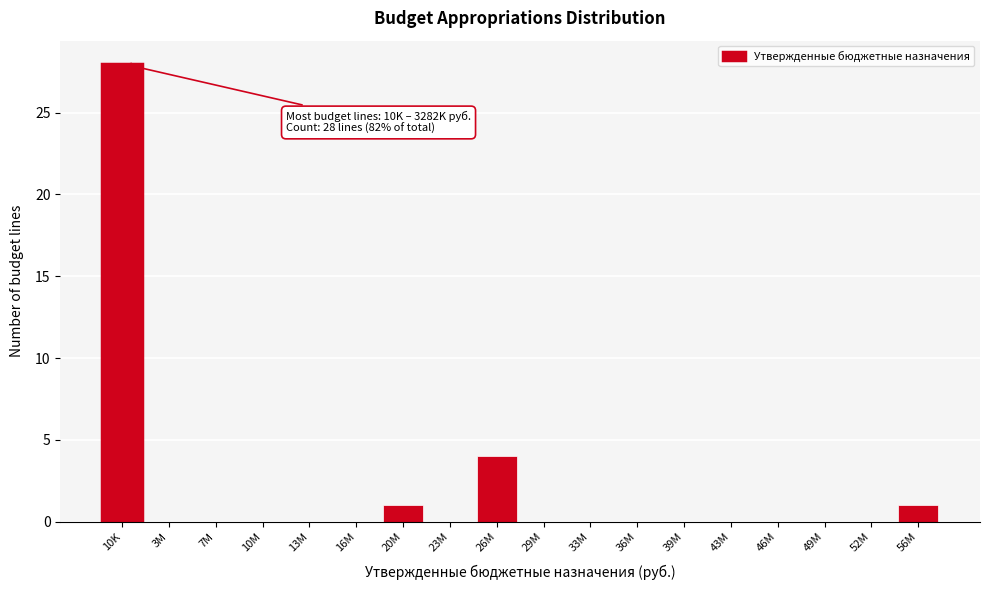

Reading right to left, extract all data points from this chart.

56M=1	52M=0	49M=0	46M=0	43M=0	39M=0	36M=0	33M=0	29M=0	26M=4	23M=0	20M=1	16M=0	13M=0	10M=0	7M=0	3M=0	10K=28